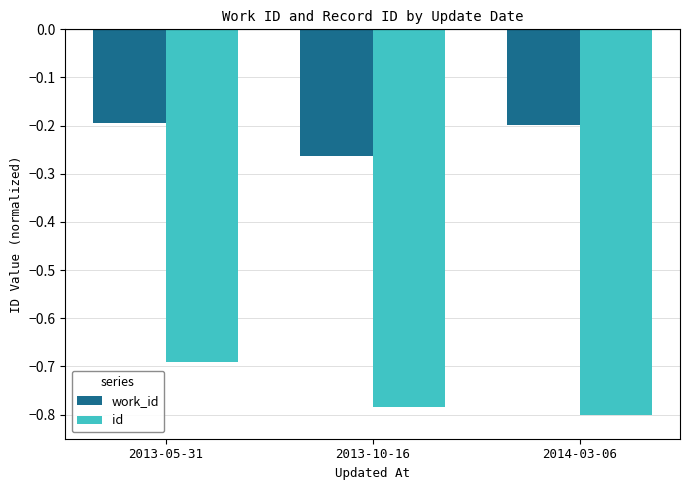

Count the number of categories in the chart.

3